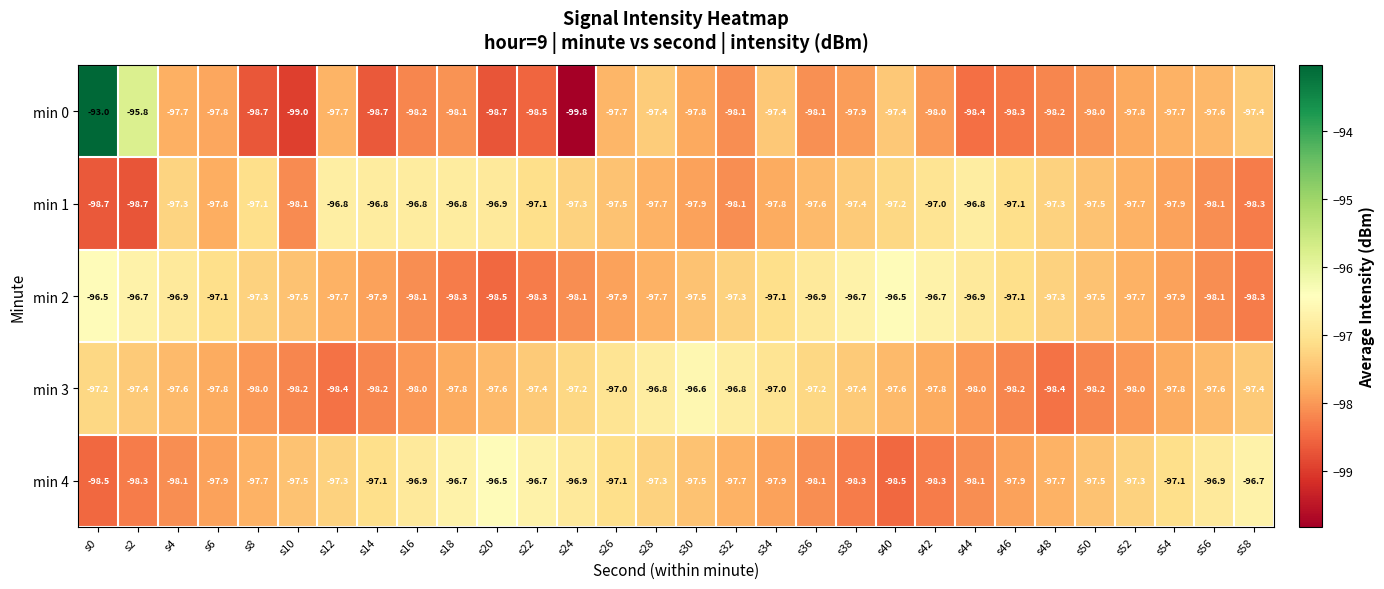

True or false: min 0 has a value of -97.7 at s26.

True